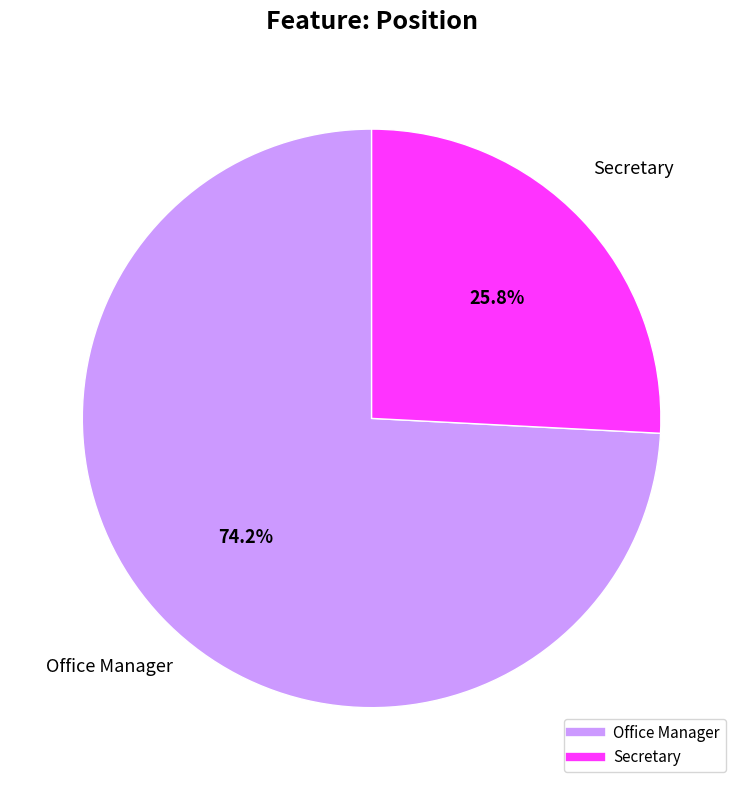

What is the ratio of the value at Office Manager to the value at Secretary?

2.9